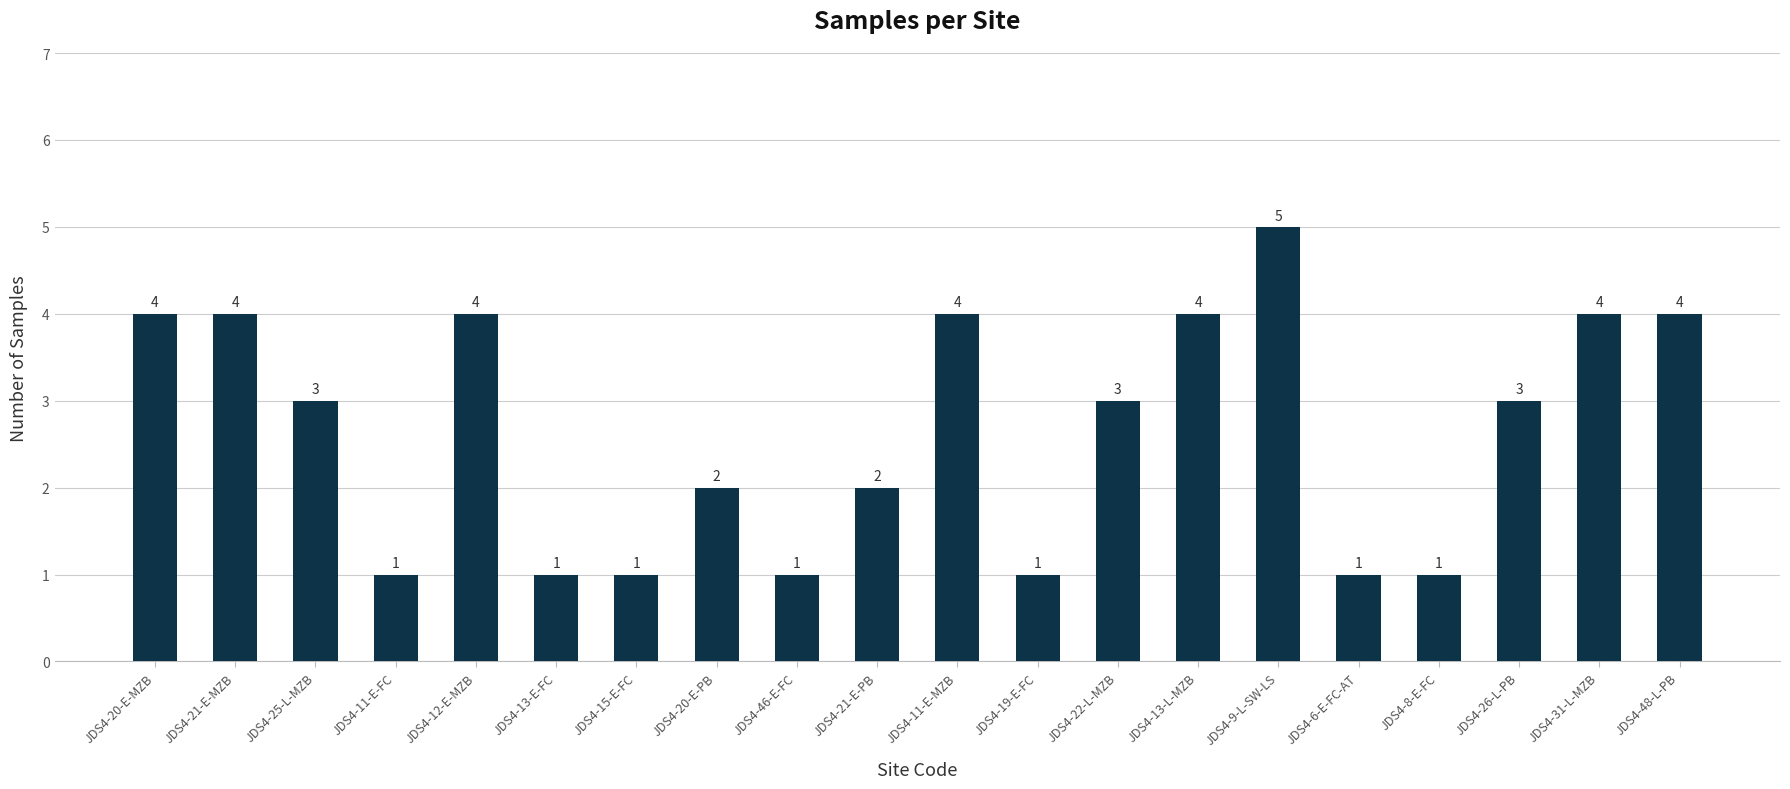

Reading left to right, what are all the values shown in this chart?

4	4	3	1	4	1	1	2	1	2	4	1	3	4	5	1	1	3	4	4